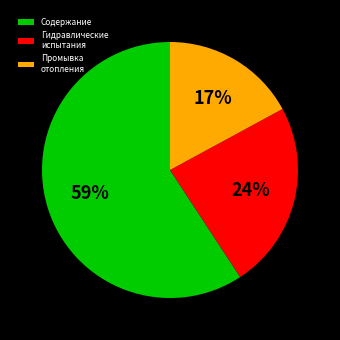

Is it true that Промывка отопления is 4% of the pie?

False